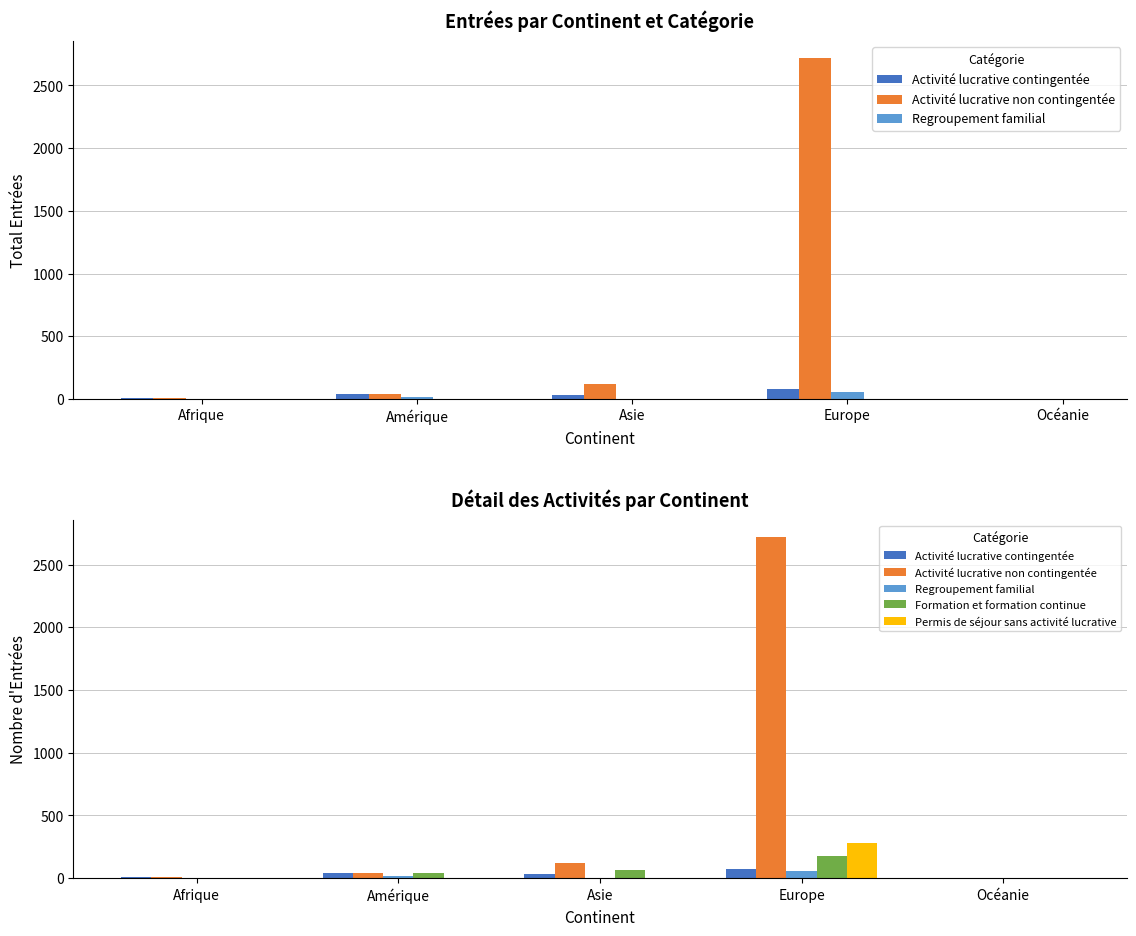

What is the total value across all series at Océanie?

2